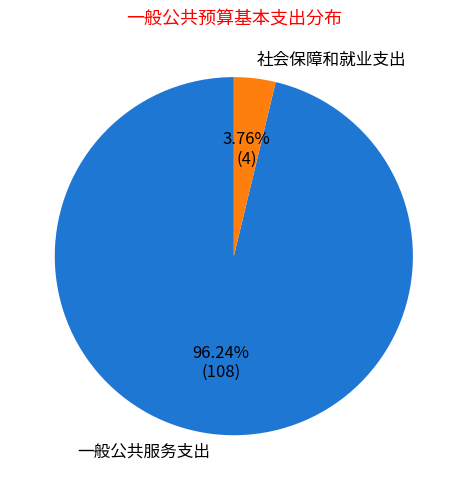

What is the ratio of the value at 一般公共服务支出 to the value at 社会保障和就业支出?

25.6